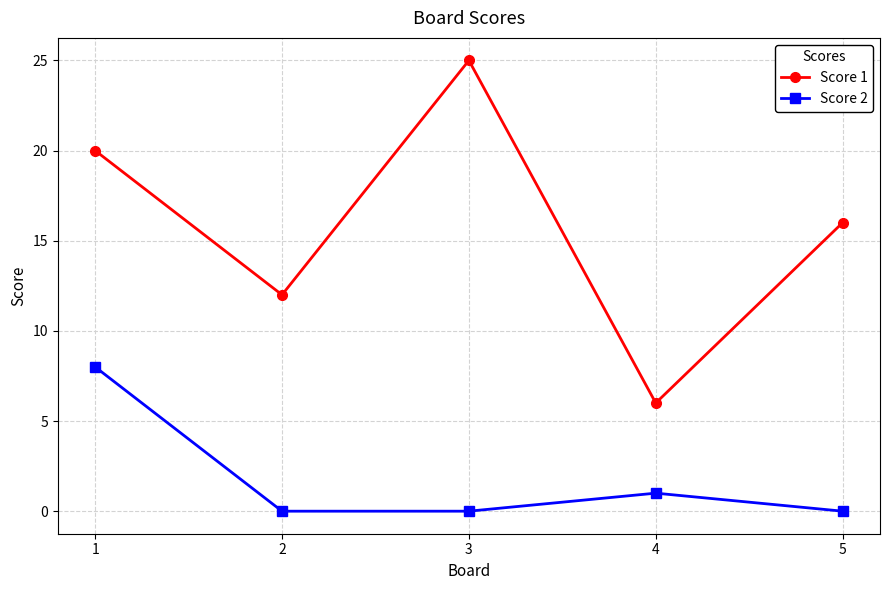

True or false: Score 1 has more than 0 interior local peaks.

True